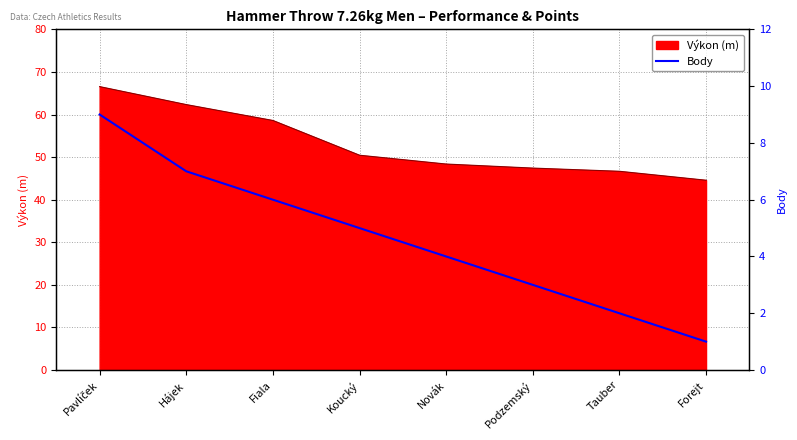

What is the smallest value displayed?

1